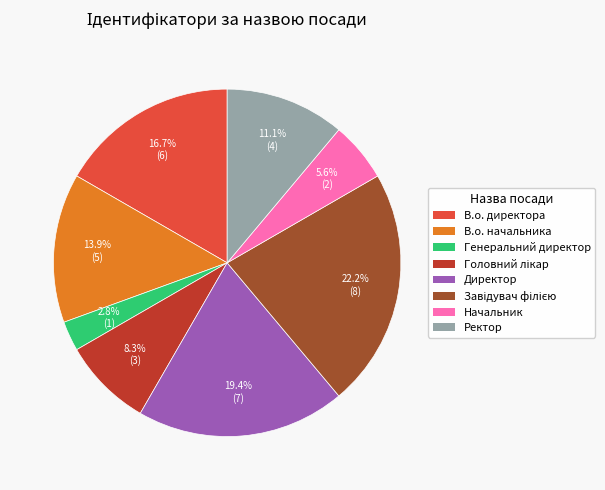

Between В.о. директора and Директор, which is larger?

Директор